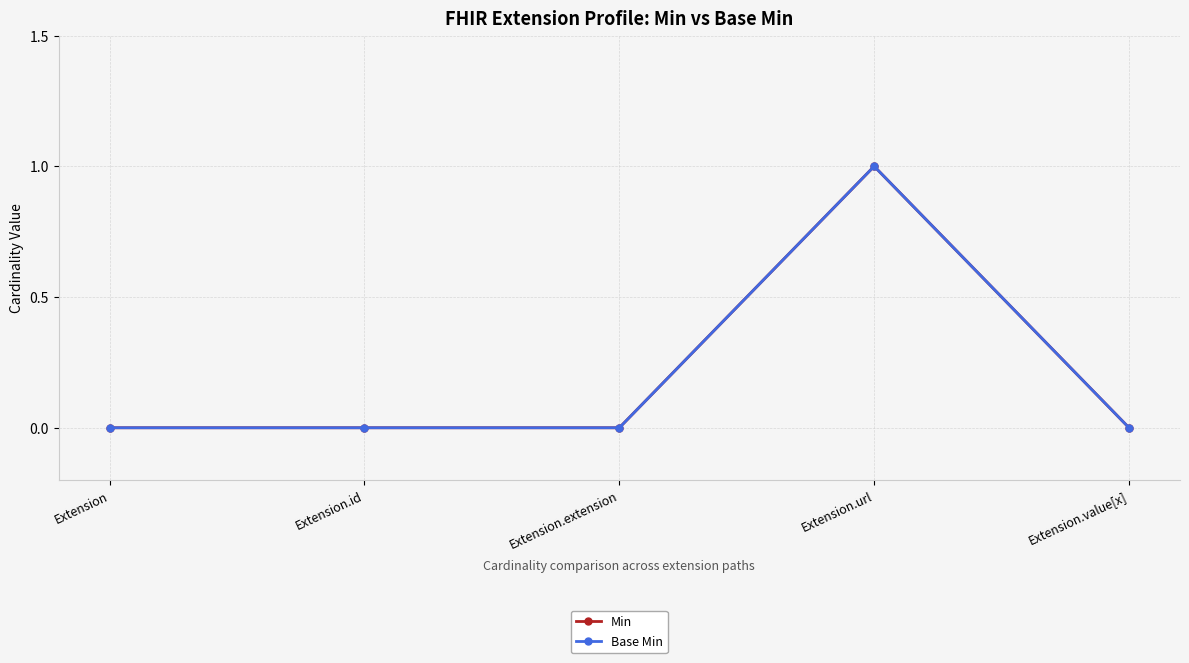

Does the chart display data point markers on the line(s)?

Yes